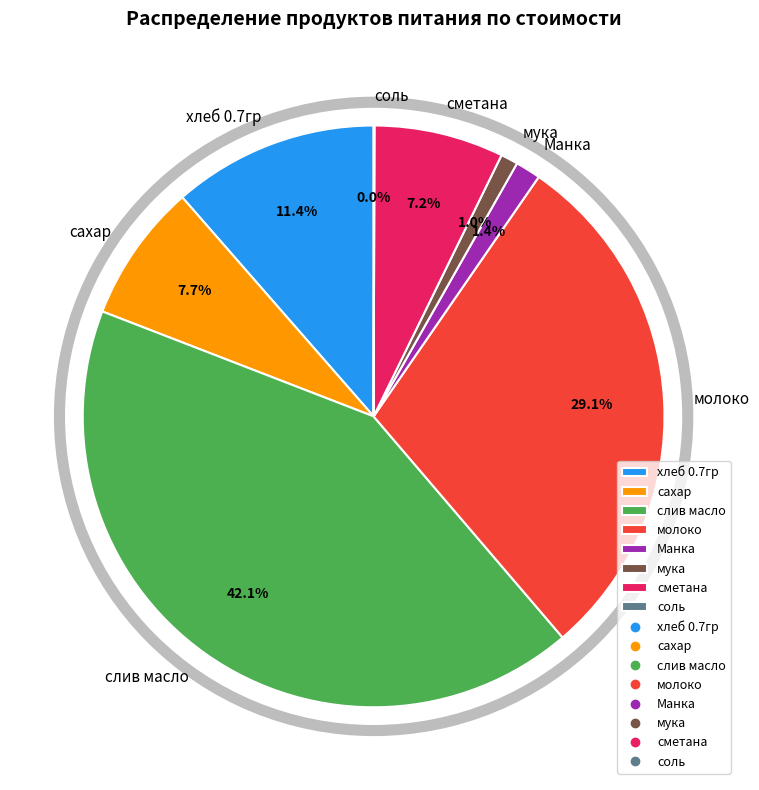

Is there any slice that represents more than half of the pie?

No